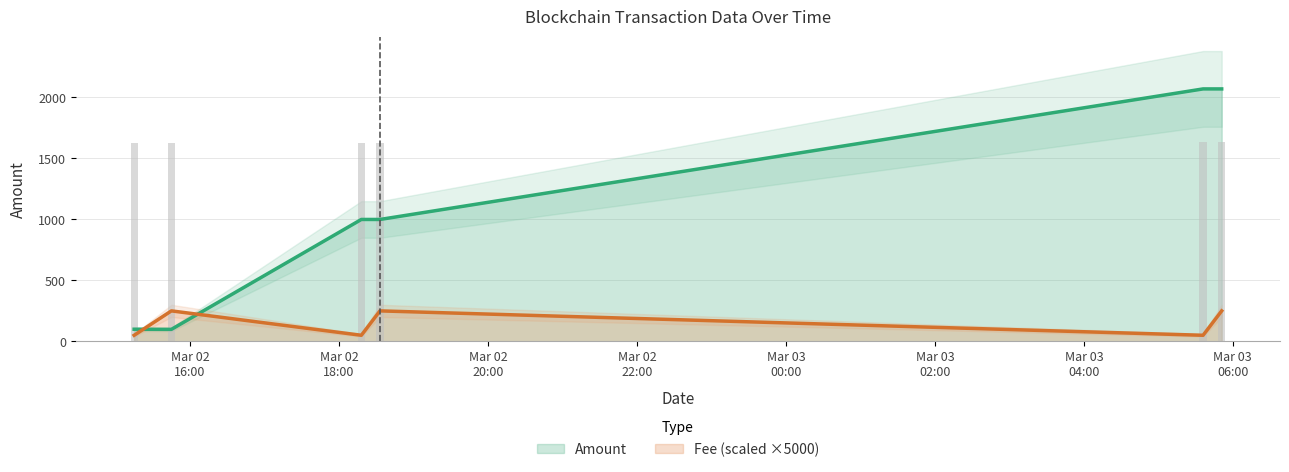

At how many categories does at least one series exceed 665?

6